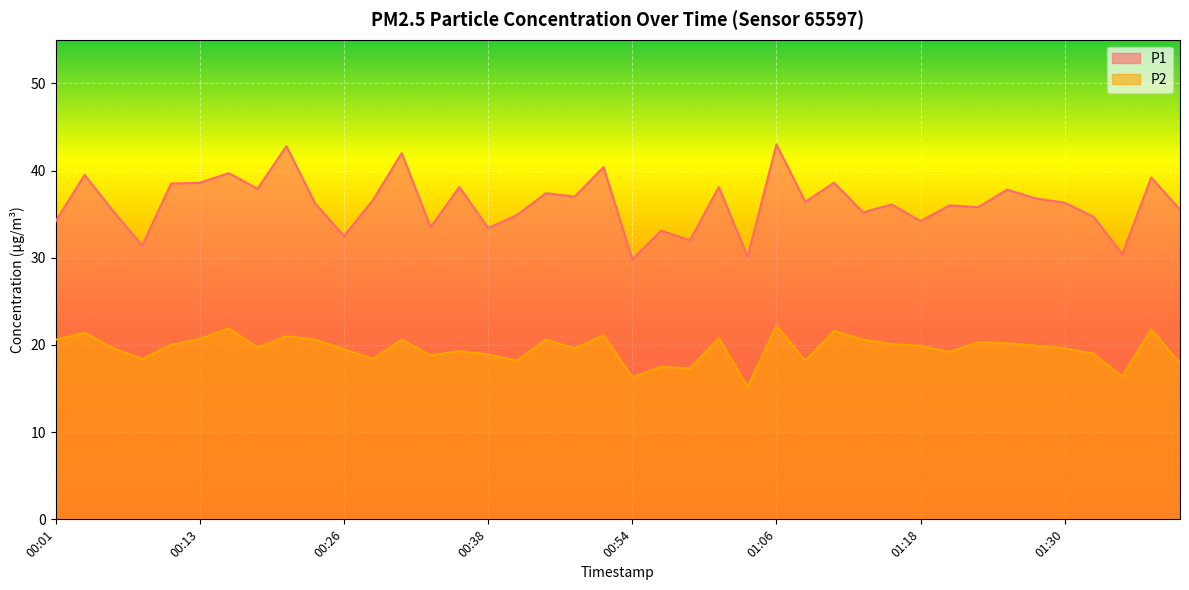

What is the label of the 36th point from the left?

01:30